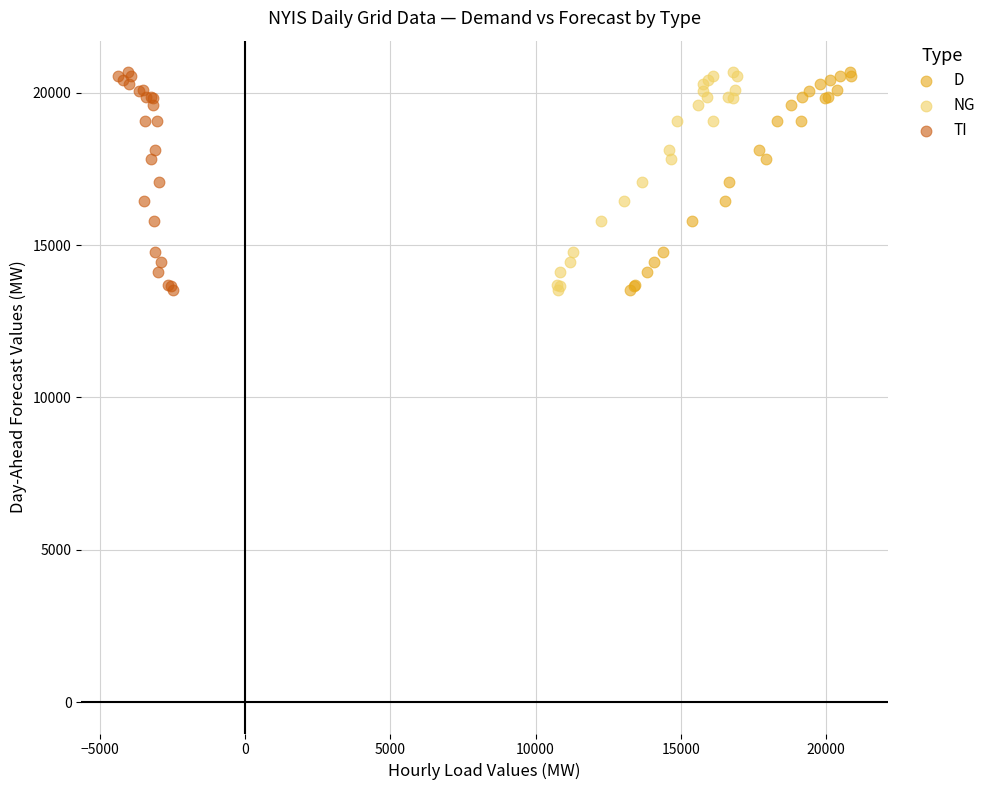

What are all the series names shown in the legend?

D, NG, TI